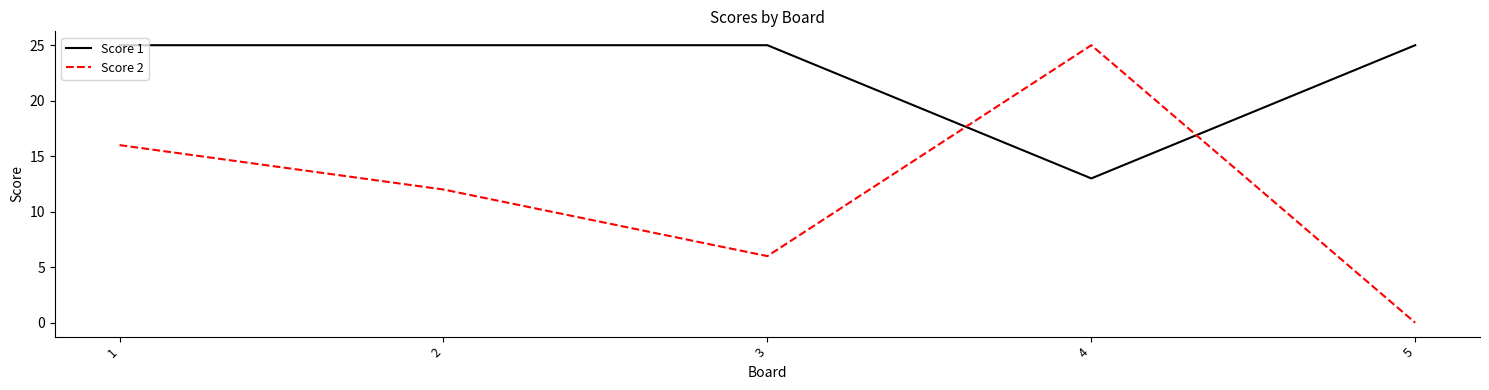

Does the chart have visible grid lines?

No